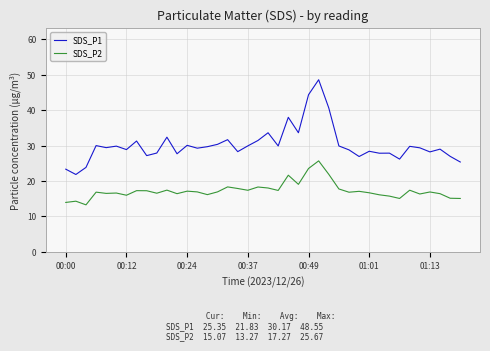

Which series has the widest spread of values?

SDS_P1